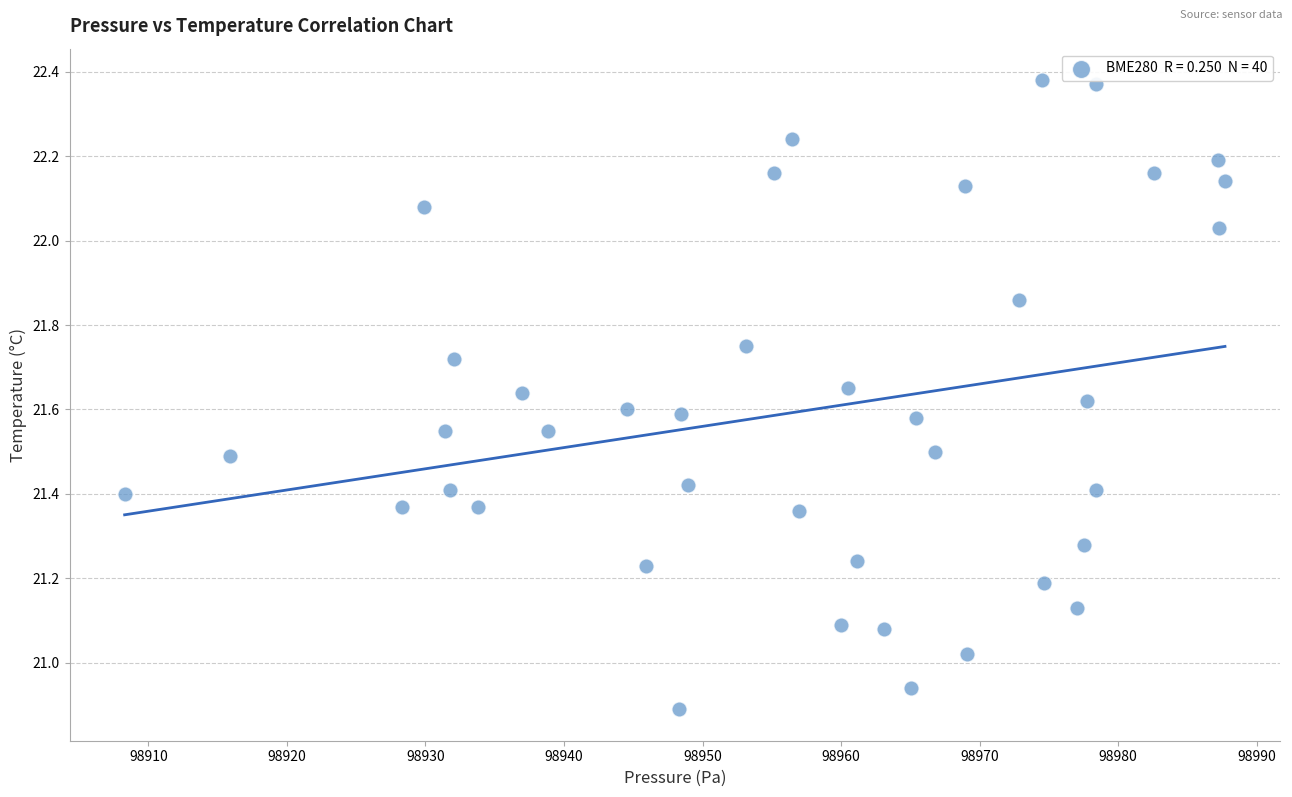

What is the range of X values (max minus min)?

79.4